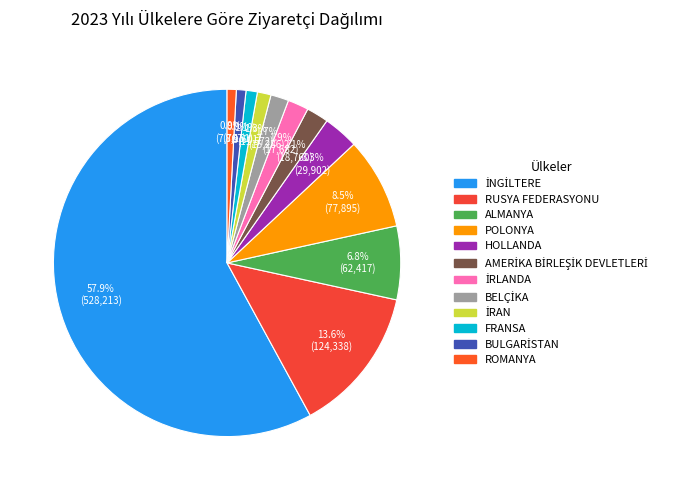

Which slice is the smallest?

ROMANYA